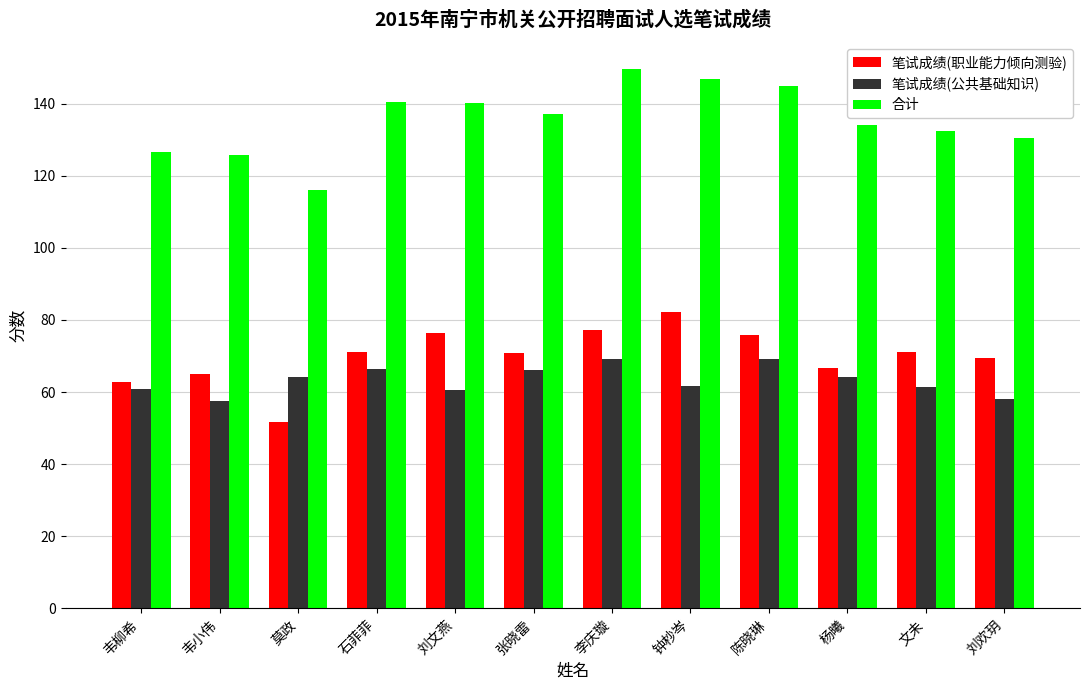

What is the total value across all series at 刘欢玥?

258.0